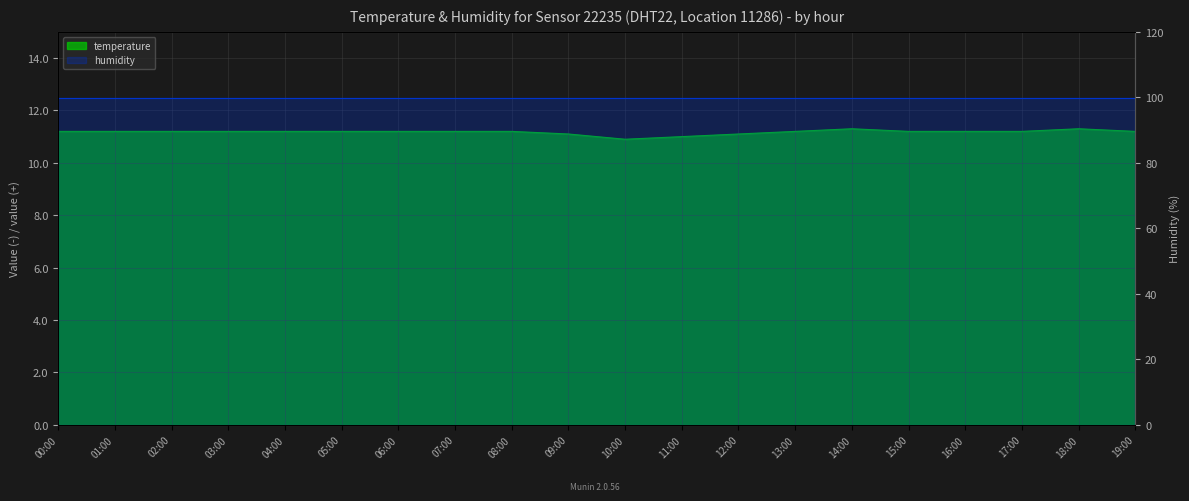

The chart shows a value of 19.1 at 10:00. True or false?

False